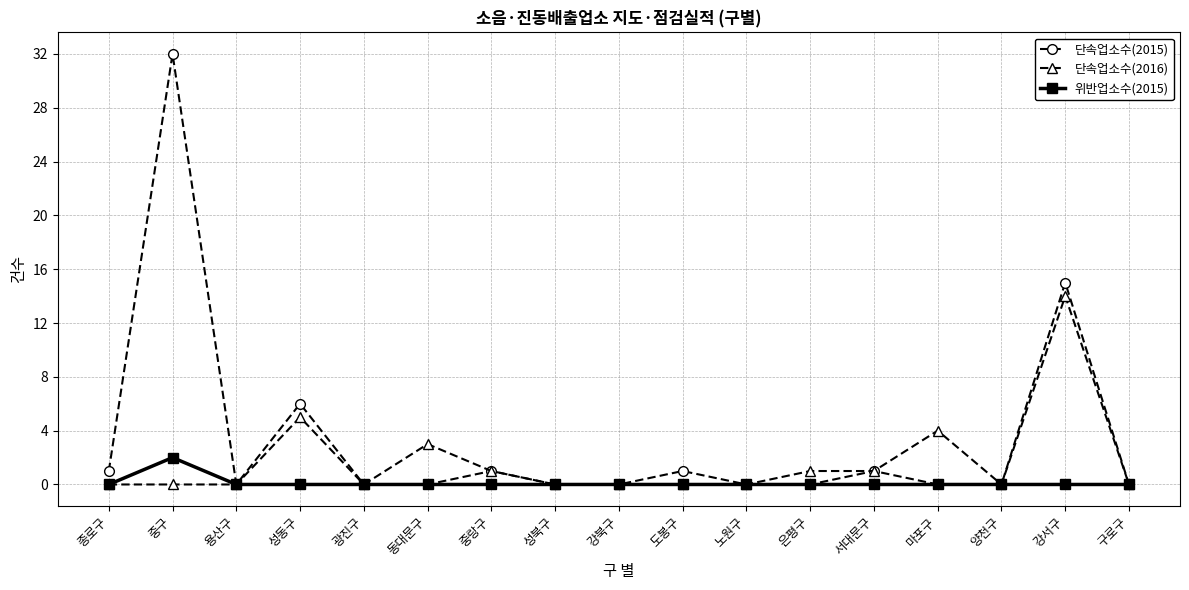

What is the highest value of the 단속업소수(2016) series?

14